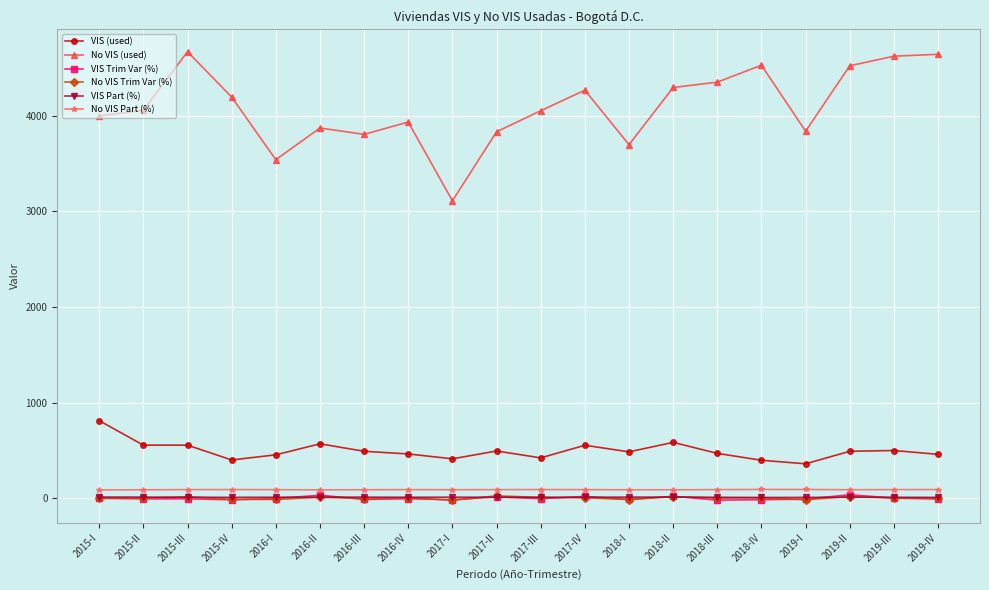

Count the number of data series in this chart.

6